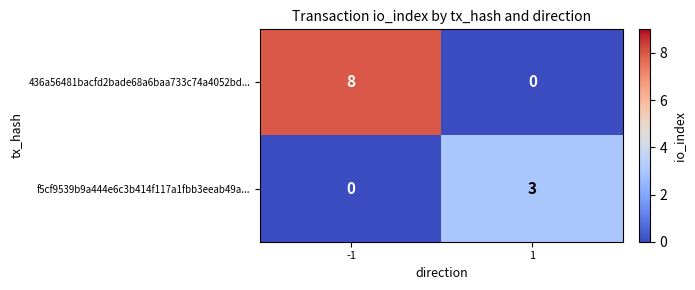

What is the maximum value shown in the chart?

8